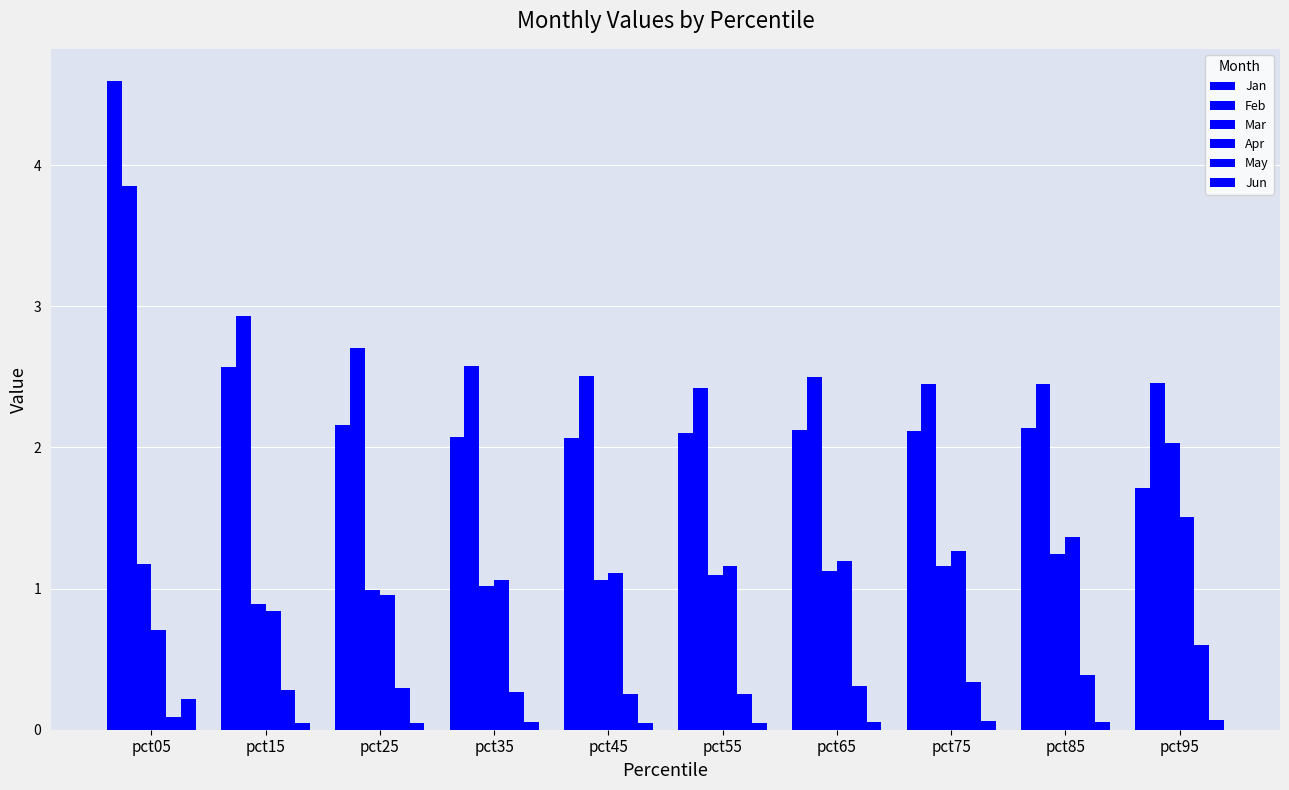

Reading left to right, transcribe all the data shown in this chart.

Jan: pct05=4.6	pct15=2.6	pct25=2.2	pct35=2.1	pct45=2.1	pct55=2.1	pct65=2.1	pct75=2.1	pct85=2.1	pct95=1.7
Feb: pct05=3.9	pct15=2.9	pct25=2.7	pct35=2.6	pct45=2.5	pct55=2.4	pct65=2.5	pct75=2.5	pct85=2.4	pct95=2.5
Mar: pct05=1.2	pct15=0.9	pct25=1.0	pct35=1.0	pct45=1.1	pct55=1.1	pct65=1.1	pct75=1.2	pct85=1.2	pct95=2.0
Apr: pct05=0.7	pct15=0.8	pct25=1.0	pct35=1.1	pct45=1.1	pct55=1.2	pct65=1.2	pct75=1.3	pct85=1.4	pct95=1.5
May: pct05=0.1	pct15=0.3	pct25=0.3	pct35=0.3	pct45=0.3	pct55=0.3	pct65=0.3	pct75=0.3	pct85=0.4	pct95=0.6
Jun: pct05=0.2	pct15=0.0	pct25=0.1	pct35=0.1	pct45=0.0	pct55=0.0	pct65=0.1	pct75=0.1	pct85=0.1	pct95=0.1